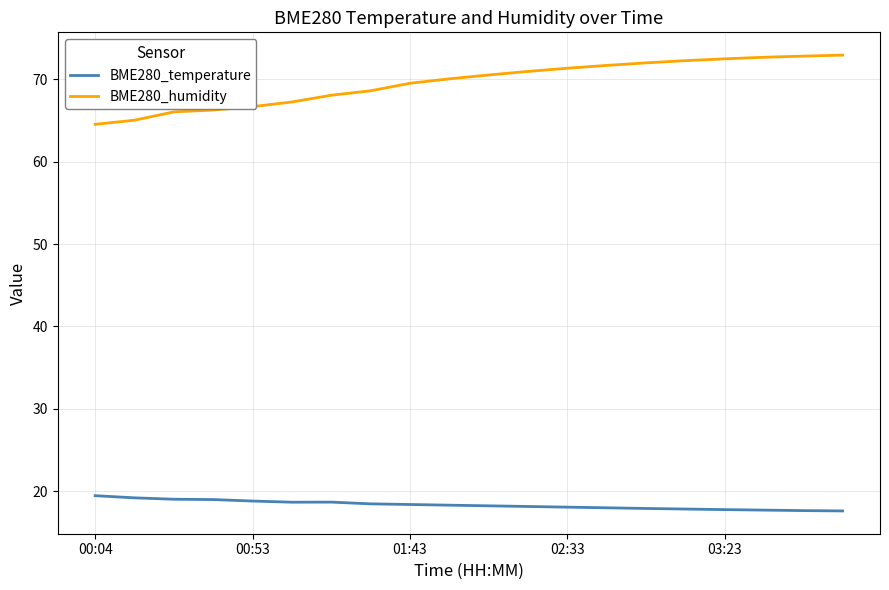

What is the maximum value shown in the chart?

72.9